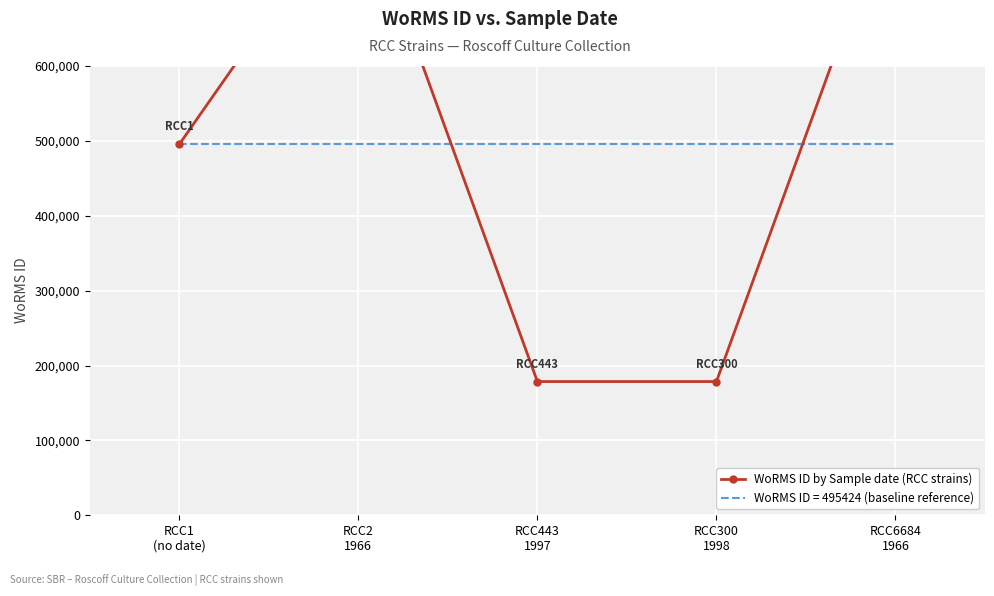

Count the number of categories in the chart.

5